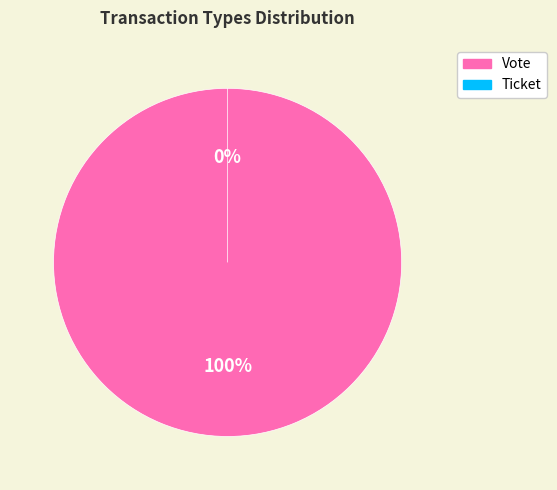

Is the sum of Vote and Ticket greater than half?

Yes